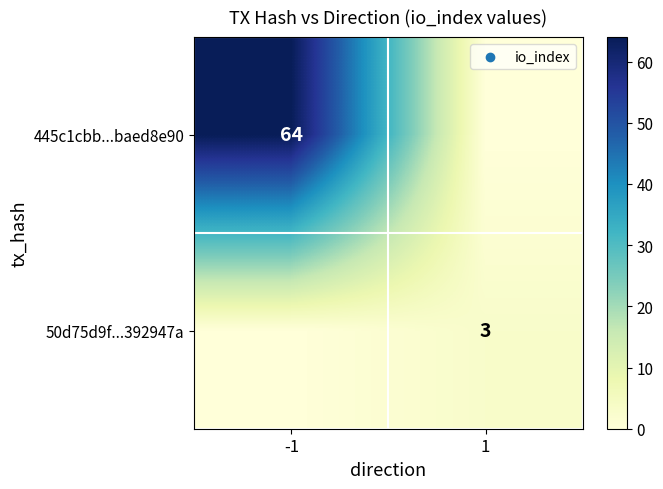

True or false: 50d75d9f...392947a has a value of 1 at 1.

False